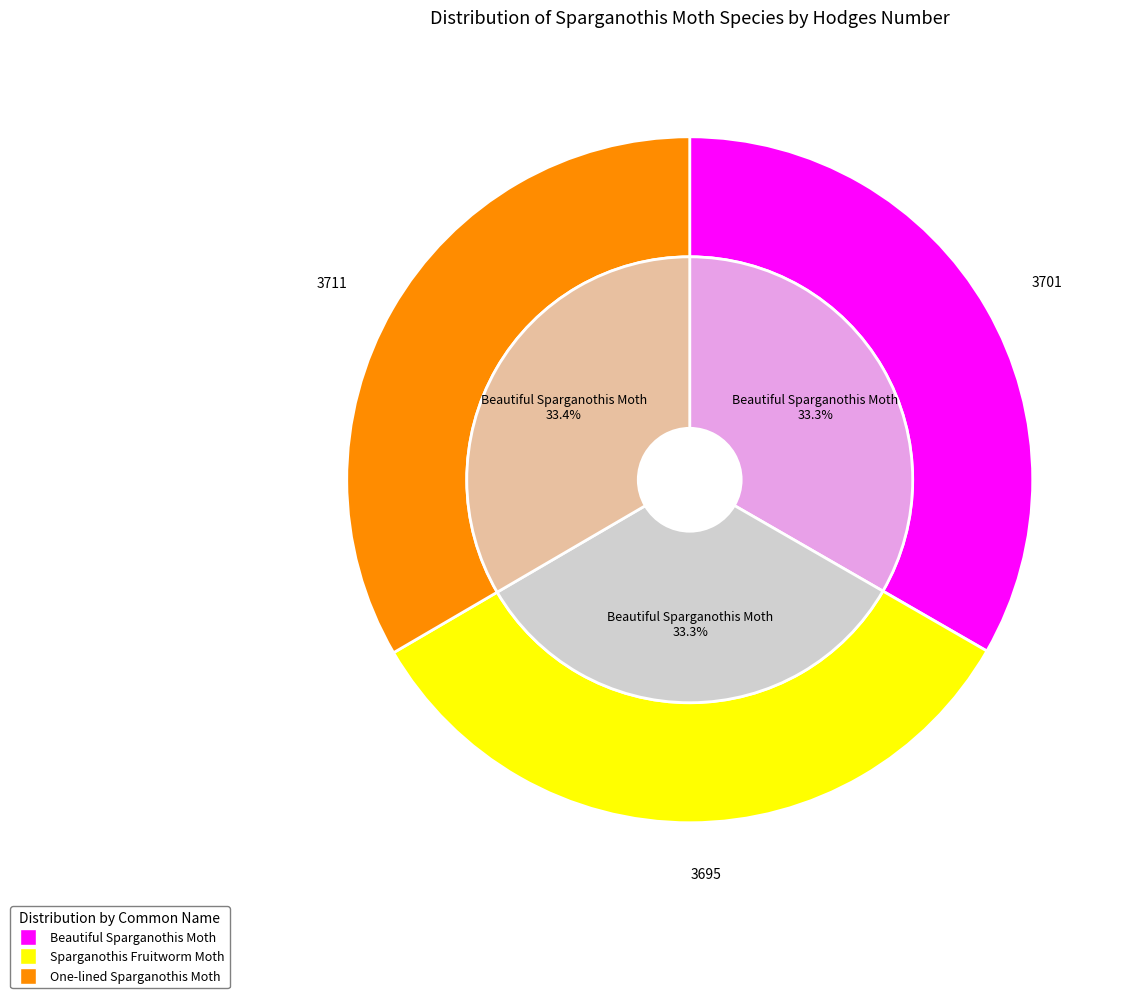

The One-lined Sparganothis Moth slice represents 25% of the pie. True or false?

False